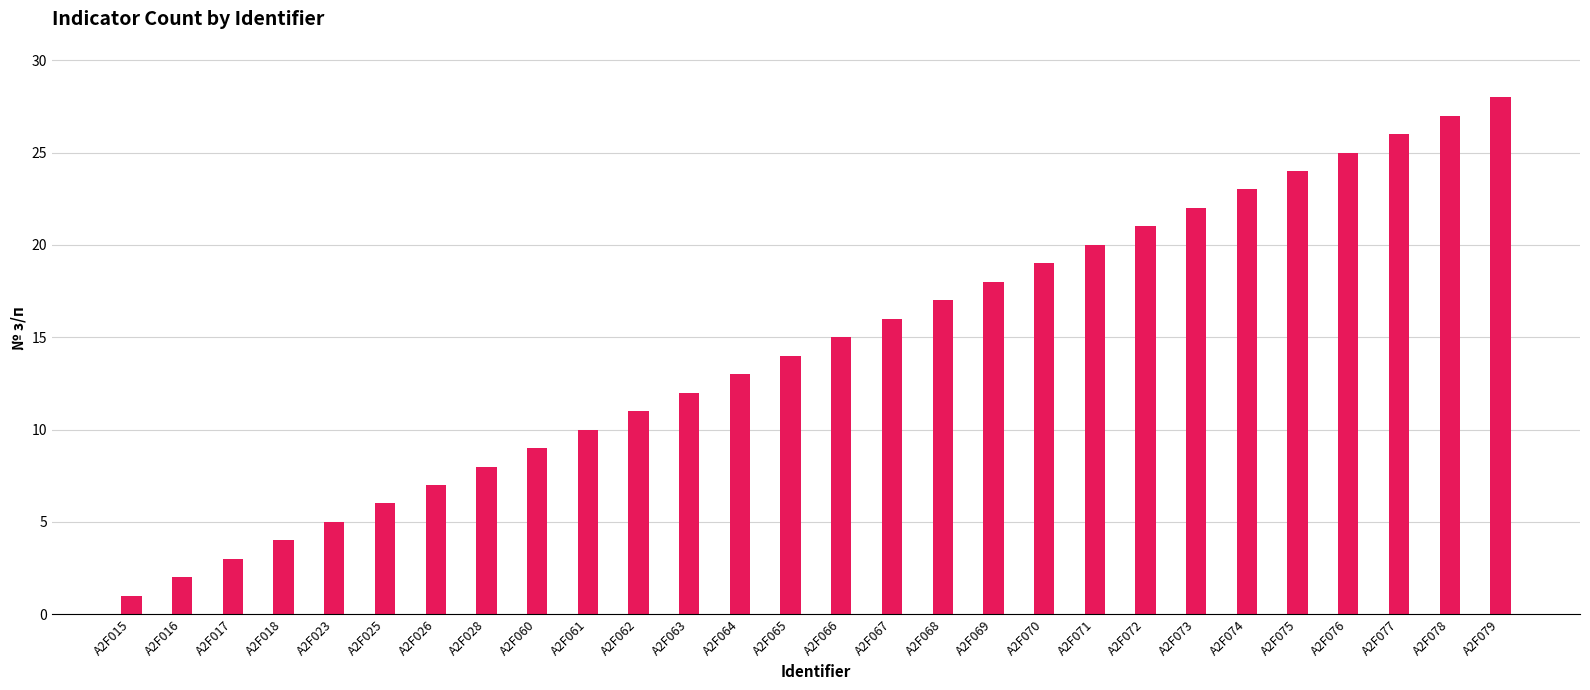

Rank the categories by value from lowest to highest.

A2F015, A2F016, A2F017, A2F018, A2F023, A2F025, A2F026, A2F028, A2F060, A2F061, A2F062, A2F063, A2F064, A2F065, A2F066, A2F067, A2F068, A2F069, A2F070, A2F071, A2F072, A2F073, A2F074, A2F075, A2F076, A2F077, A2F078, A2F079